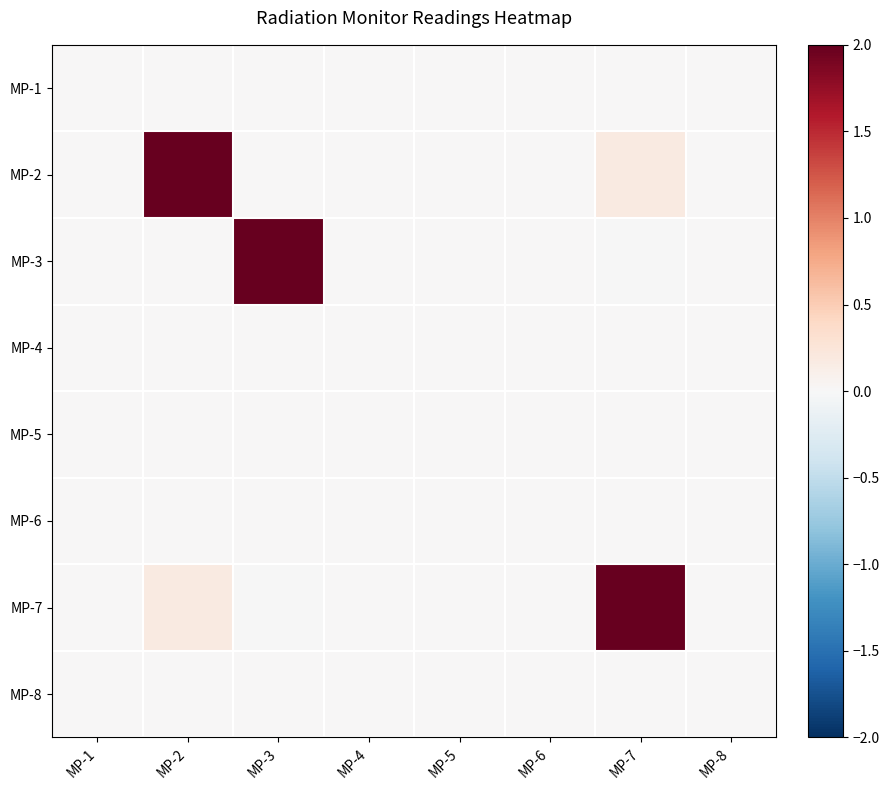

At which category is the sum across all series the highest?

MP-2